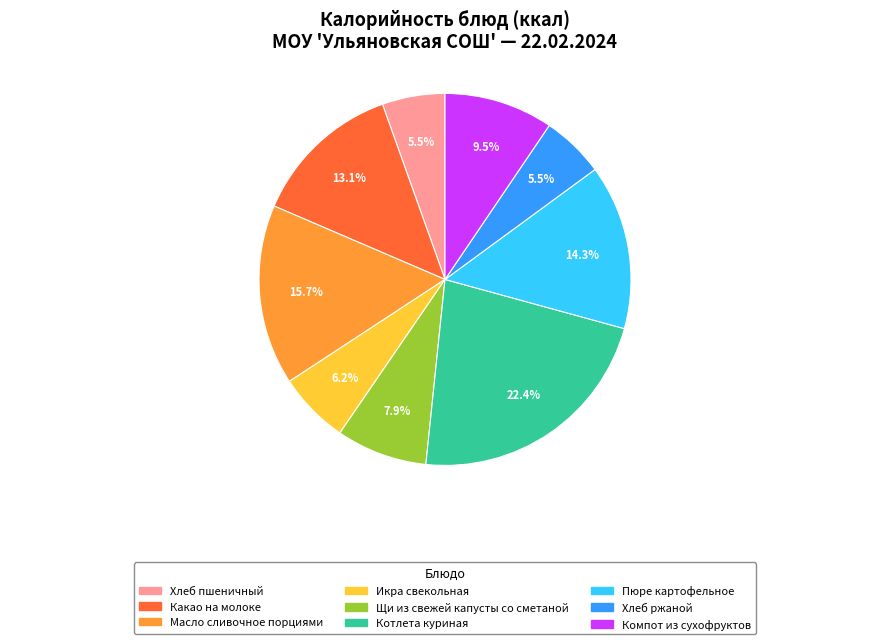

How many slices are in this pie chart?

9